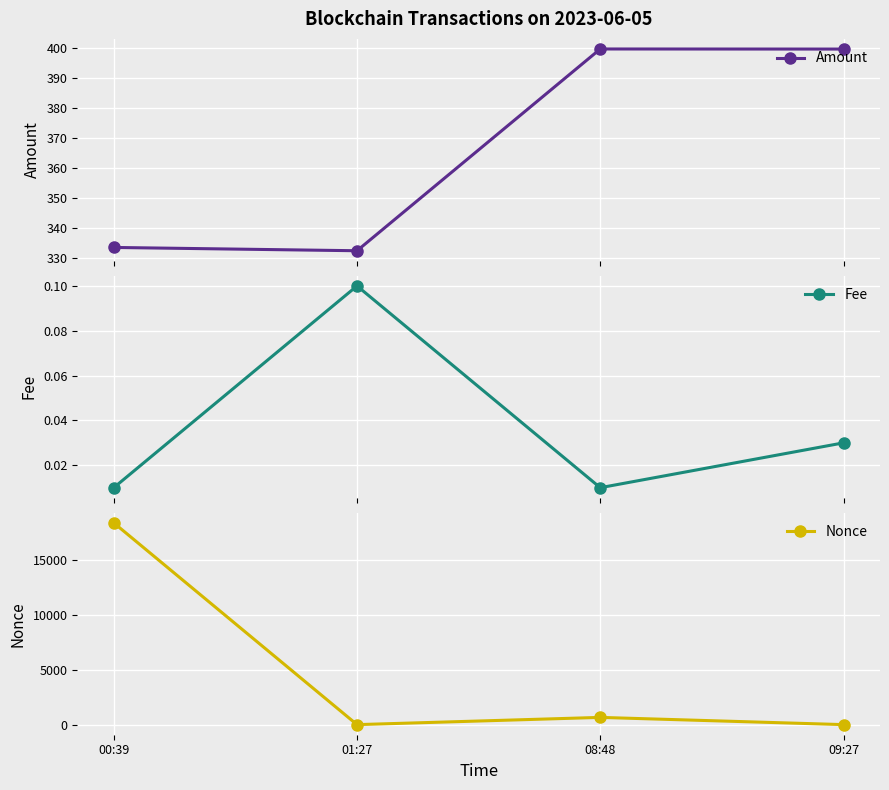

What is the label of the 3rd point from the right?

01:27